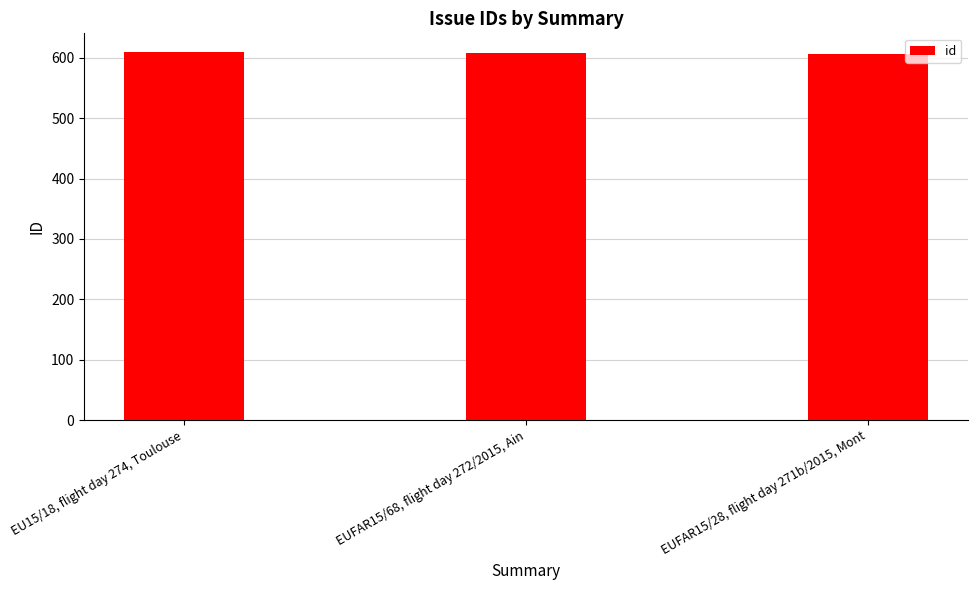

How many bars are there in total?

3